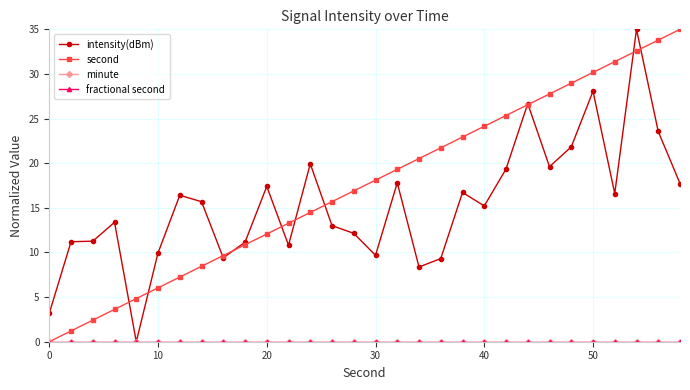

Which series has the widest spread of values?

intensity(dBm)